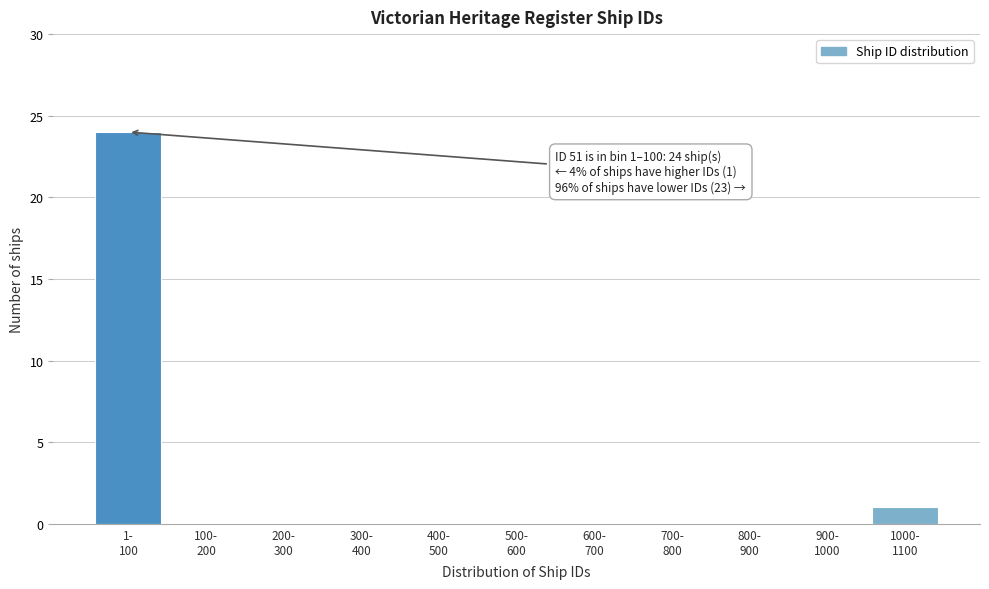

What is the sum of all values?

25